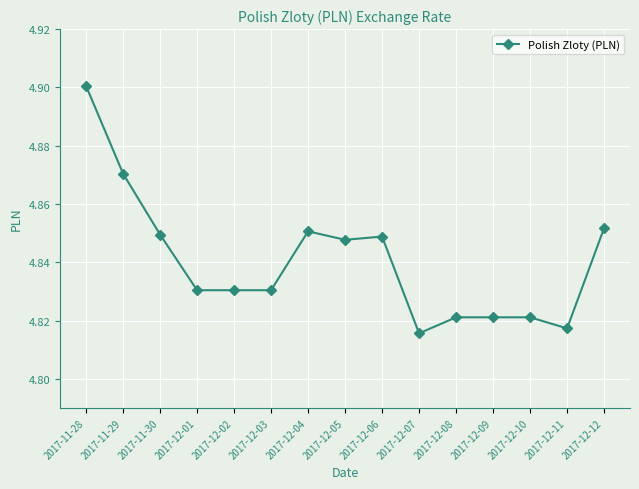

At which category does the chart reach its peak across all series?

2017-11-28